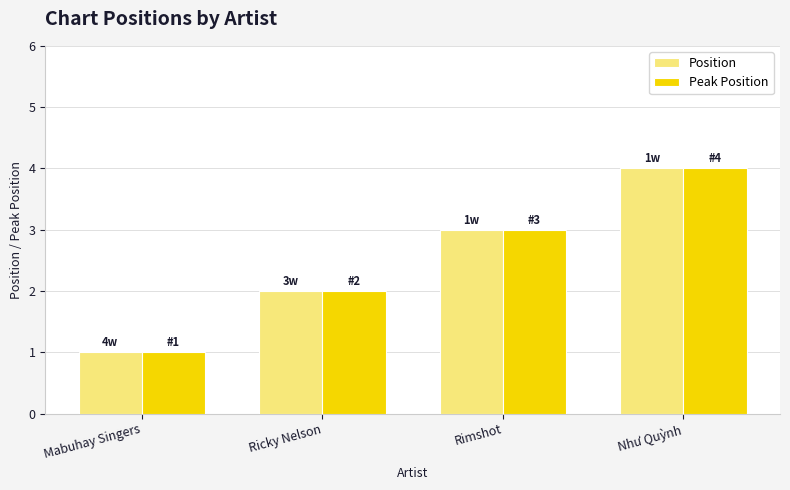

What is the approximate value of Peak Position at Mabuhay Singers?

1